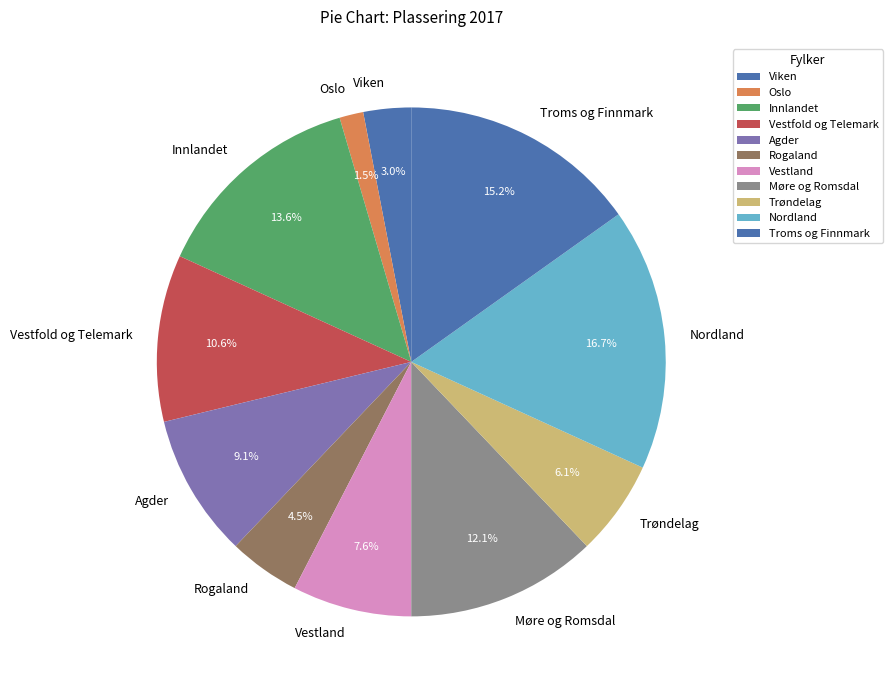

What is the ratio of the value at Trøndelag to the value at Vestland?

0.8